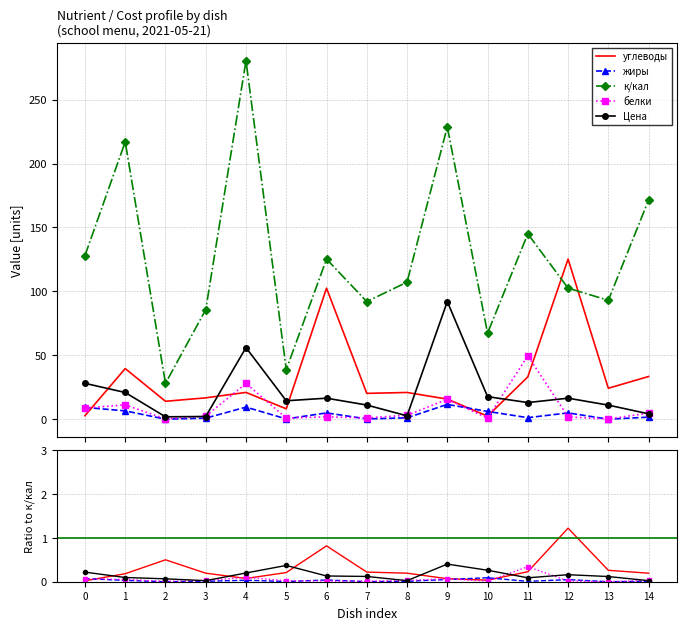

How many values in the к/кал series exceed 107?

8